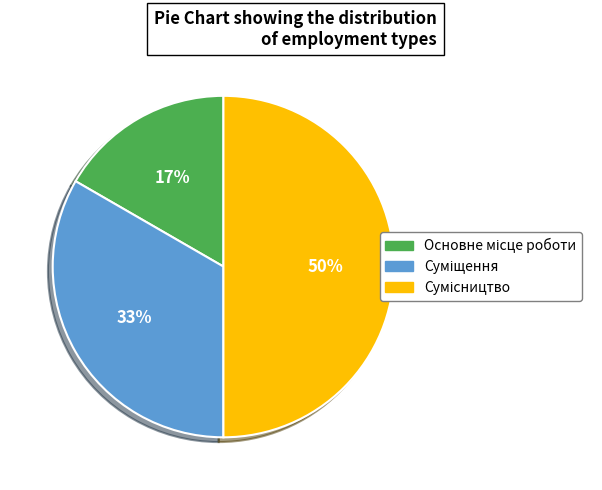

To the nearest percent, what is the average slice percentage?

33%